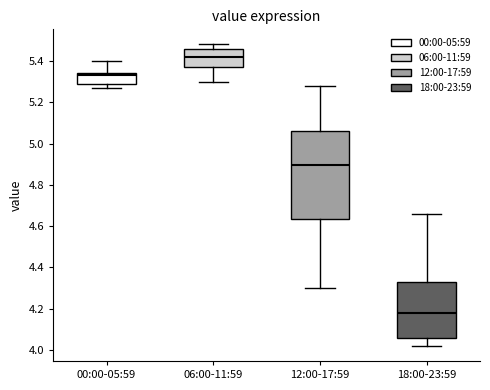

Reading left to right, read every box against the y-axis: the position of its median line, the range the box covers, and the ends of its whiskers. The values are not printed on the chart, so give them approximately, as read against the axis.

00:00-05:59: median 5.34 (just below the box's upper edge), box 5.30 to 5.34, whiskers 5.28 to 5.40
06:00-11:59: median 5.42, box 5.38 to 5.46, whiskers 5.30 to 5.48
12:00-17:59: median 4.90, box 4.64 to 5.06, whiskers 4.30 to 5.28
18:00-23:59: median 4.18, box 4.06 to 4.32, whiskers 4.02 to 4.66